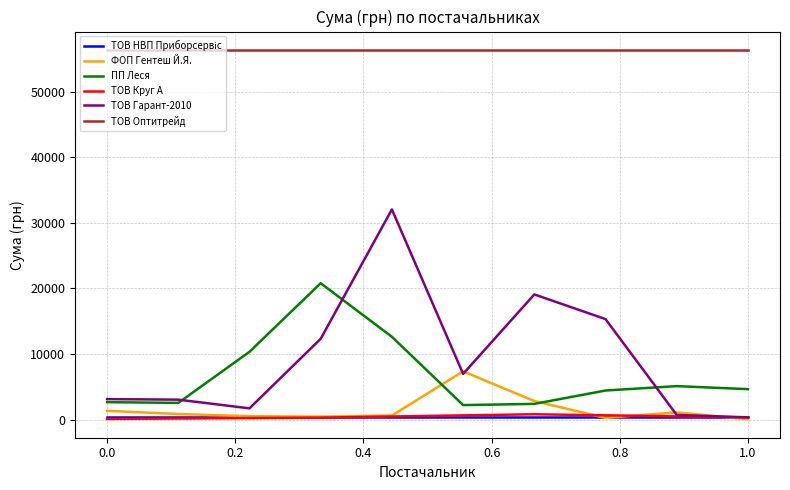

True or false: ТОВ Оптитрейд and ФОП Гентеш Й.Я. cross at least once.

False